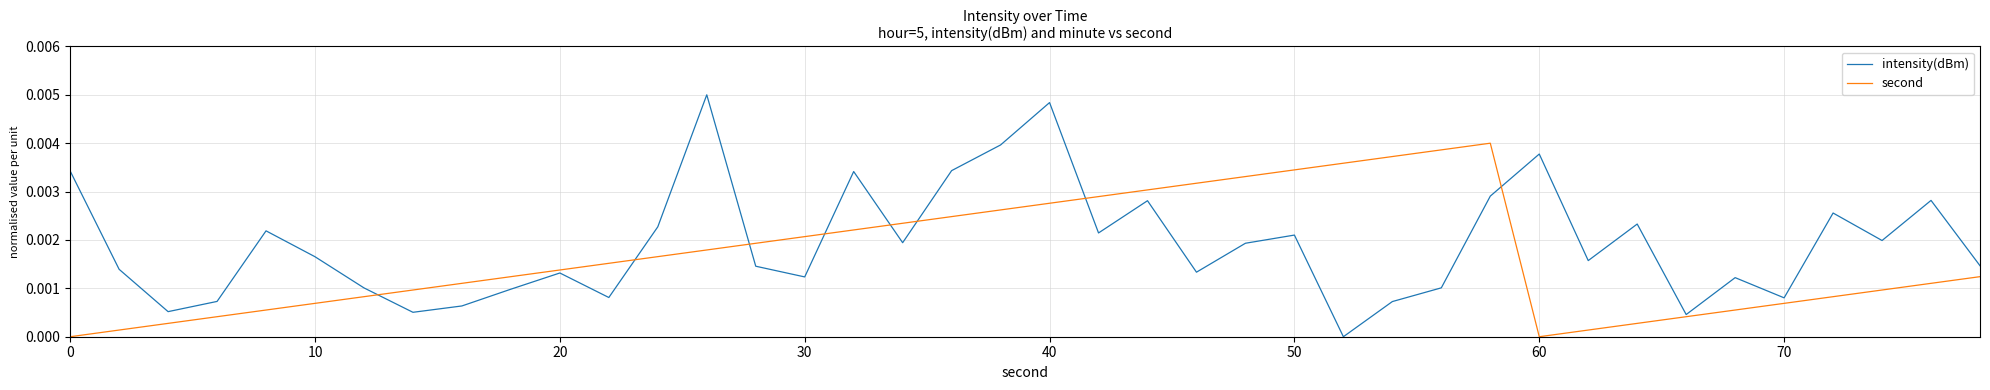

Does the chart display data point markers on the line(s)?

No